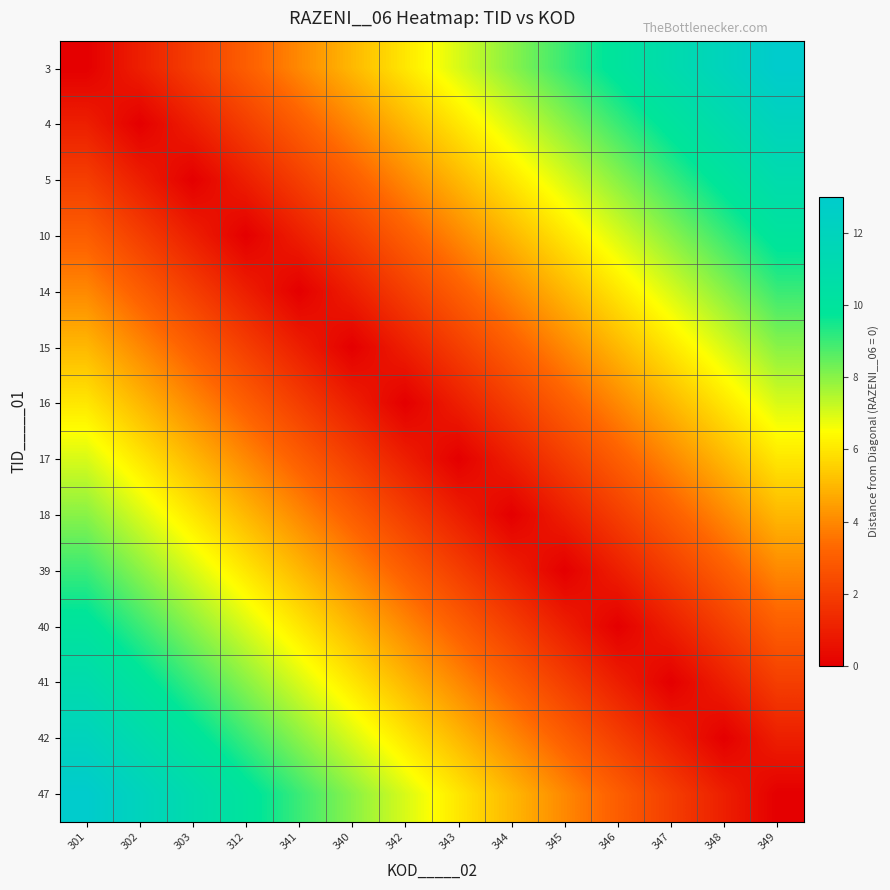

Rank the series at 340 from highest to lowest value.

47, 42, 41, 3, 40, 4, 39, 5, 18, 10, 17, 14, 16, 15